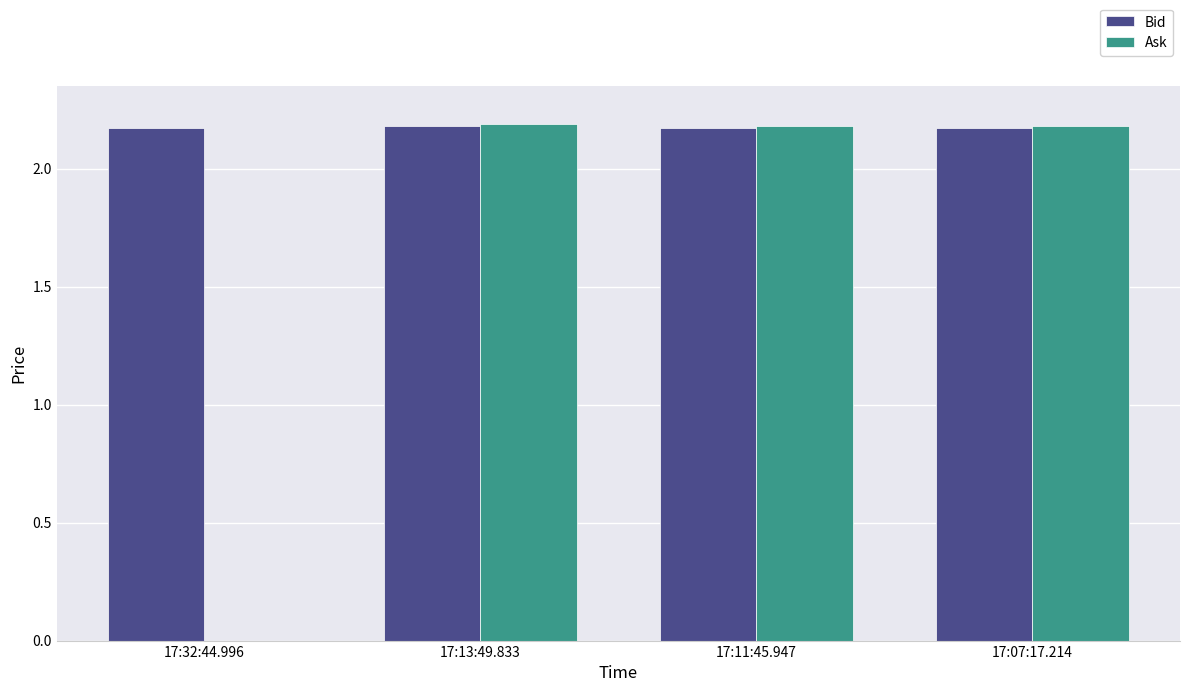

What is the sum of all Bid values?

8.7